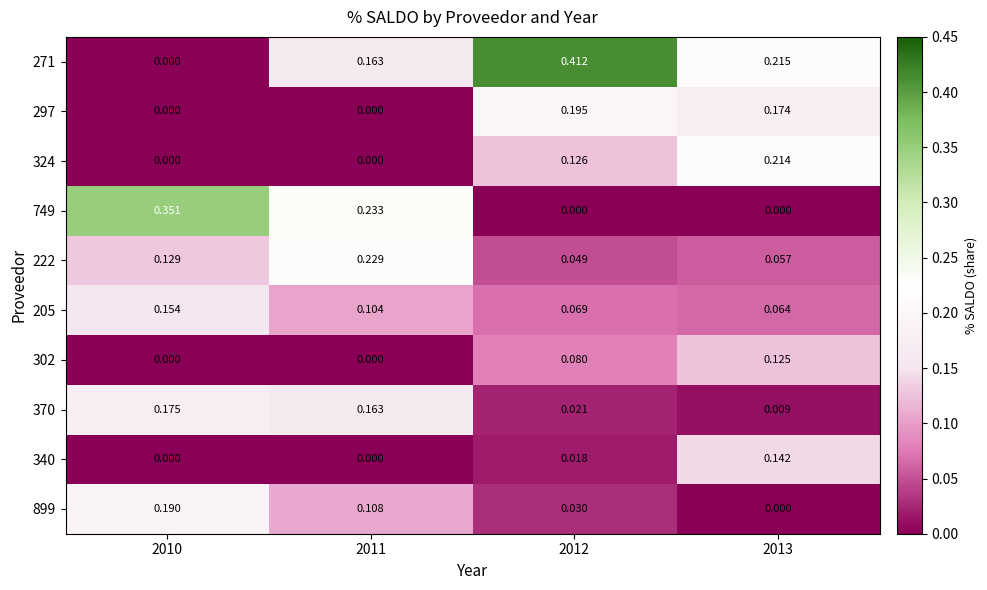

Is the value of 205 at 2012 greater than the value of 271 at 2013?

No